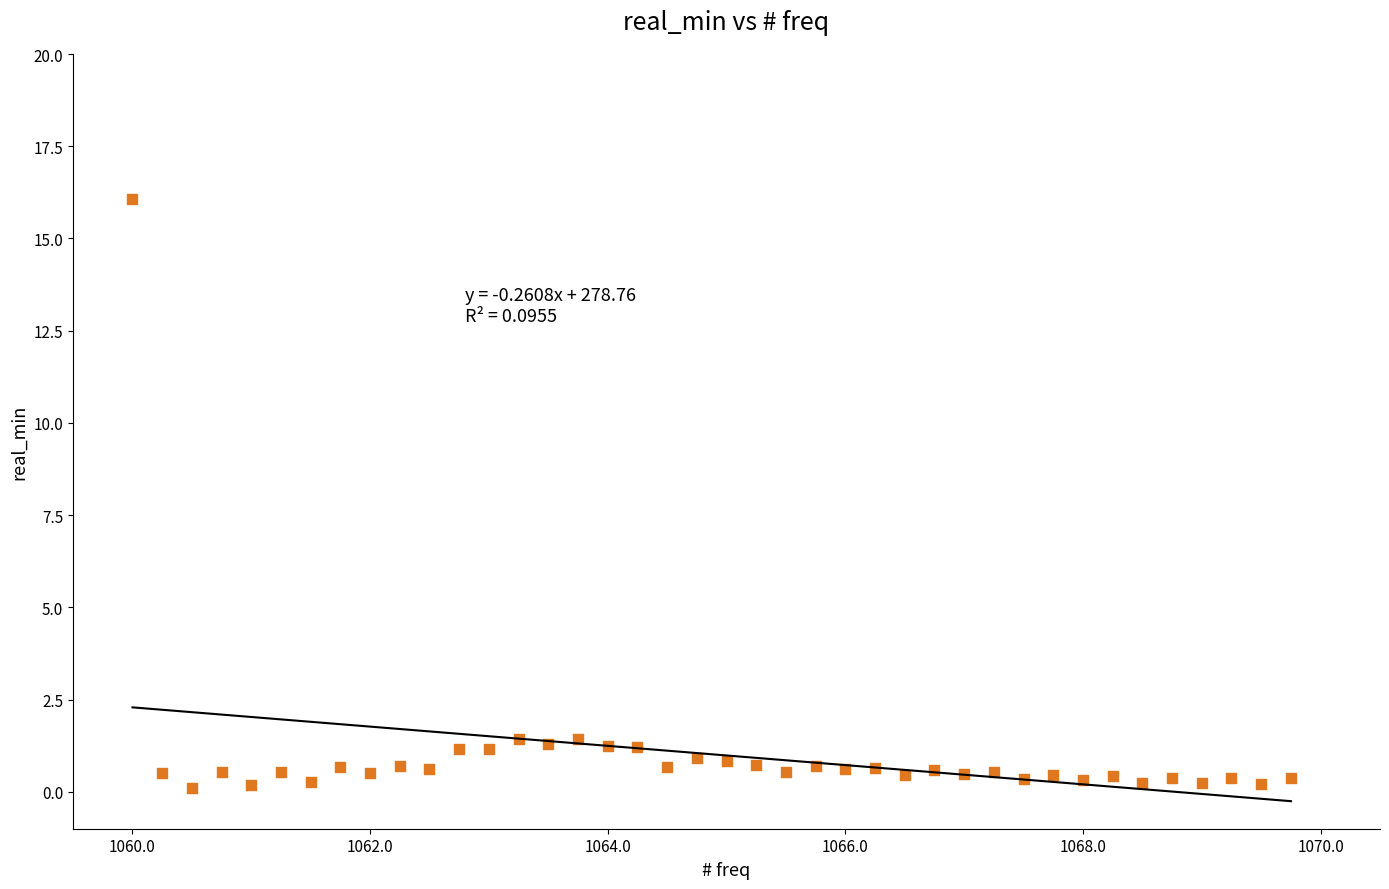

What is the range of X values (max minus min)?

9.8